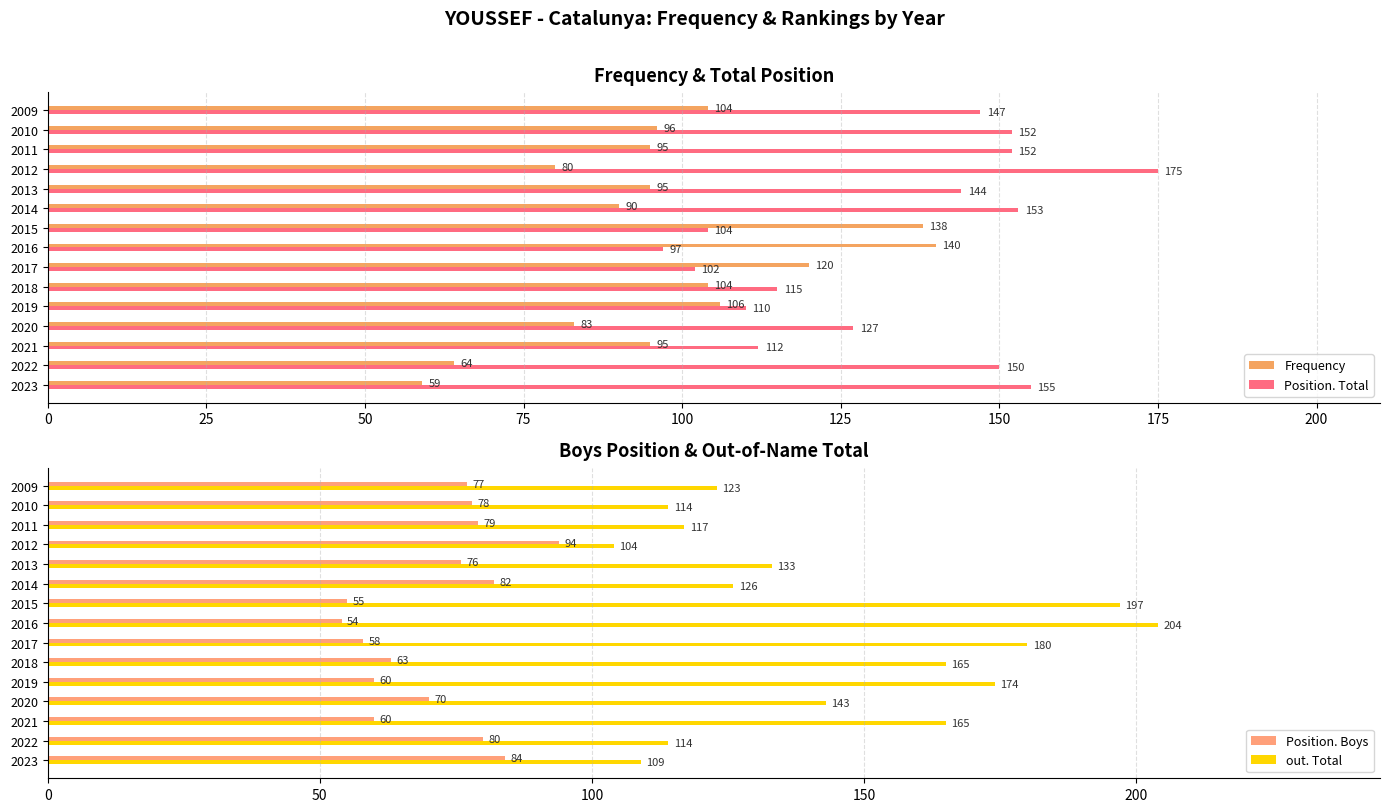

What is the maximum value for Position. Total?

175